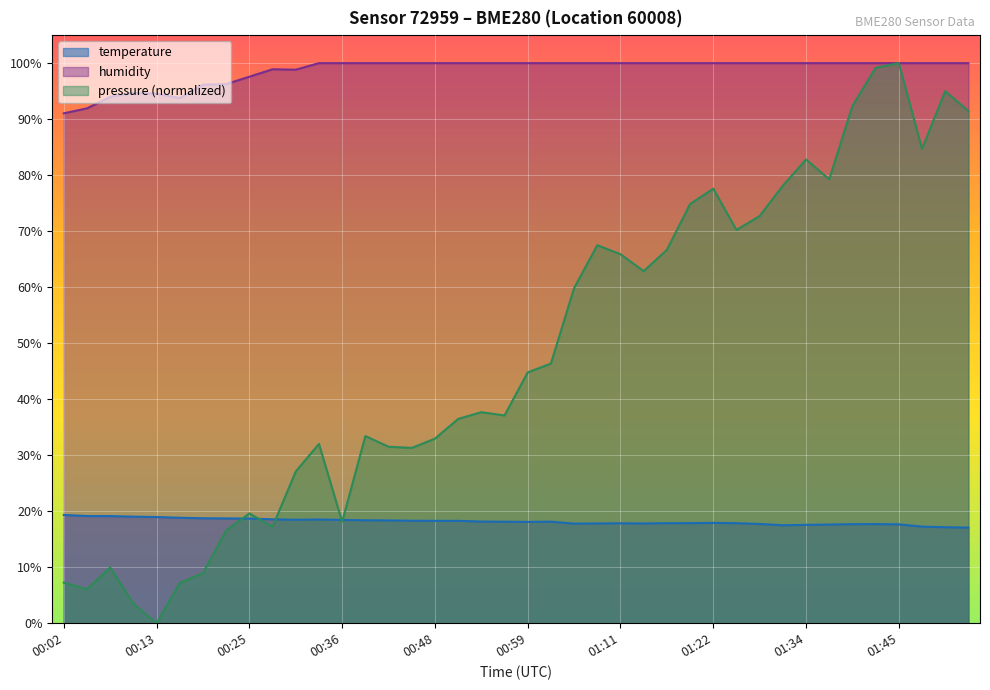

True or false: pressure_norm has more than 0 interior local peaks.

True